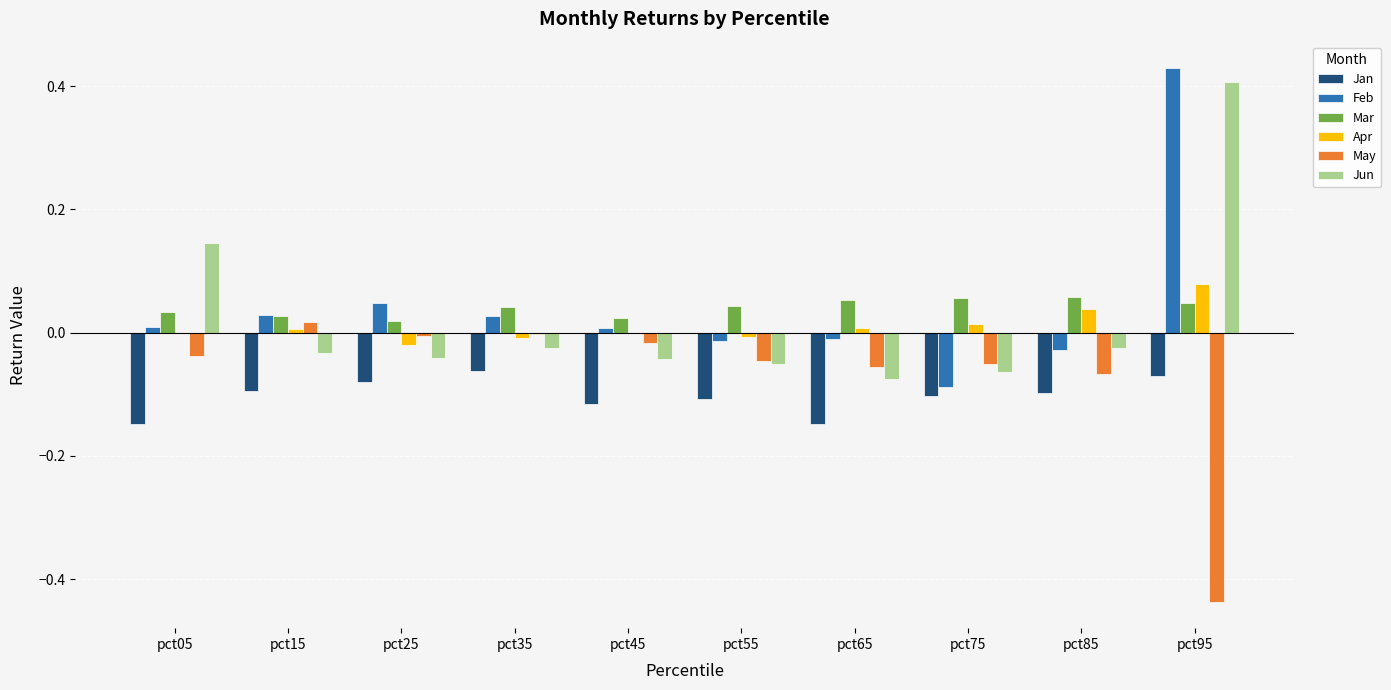

Which category has the highest value across all series?

pct95